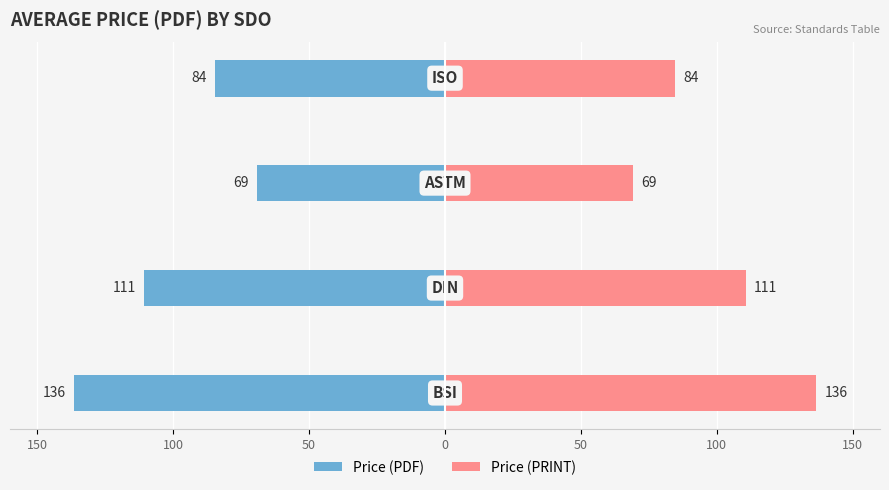

List the series in order of their overall mean, highest first.

Price (PRINT), Price (PDF)